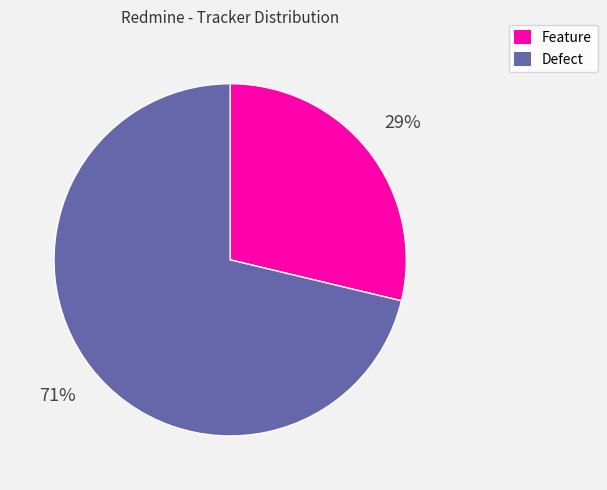

Is there any slice that represents more than half of the pie?

Yes